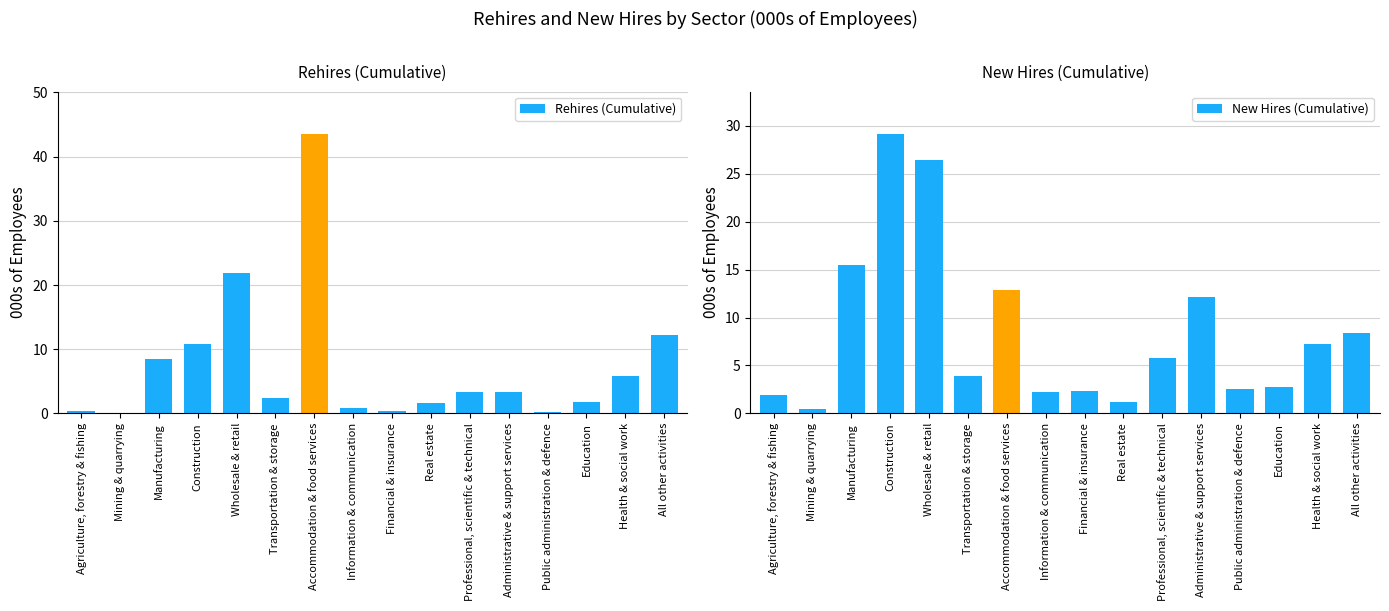

The Rehires (Cumulative) series shows 18.1 at All other activities. True or false?

False